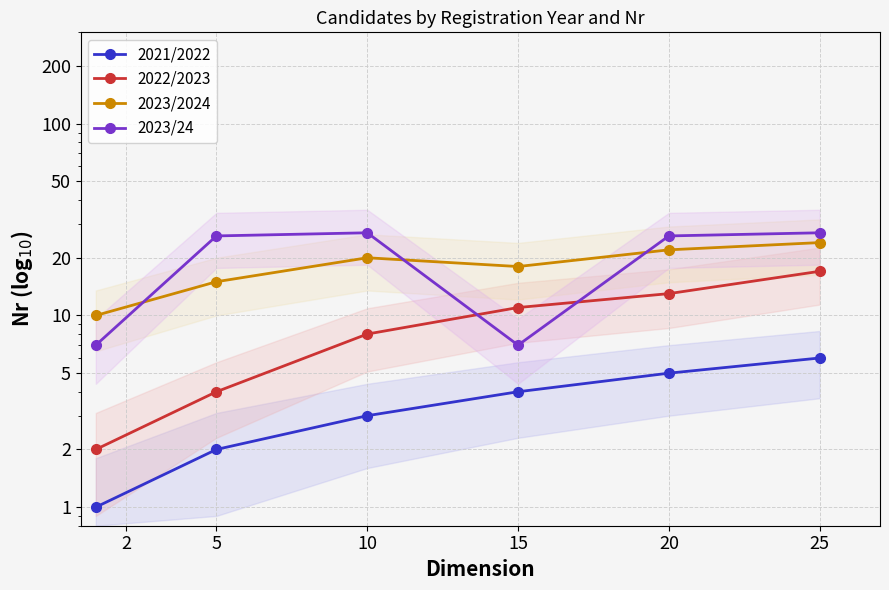

True or false: 2023/24 and 2021/2022 cross at least once.

False